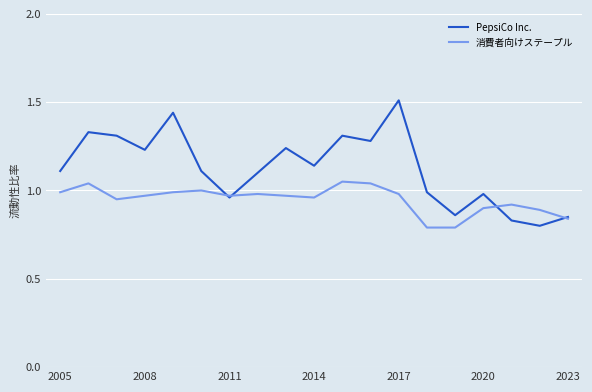

Which series has the widest spread of values?

PepsiCo Inc.